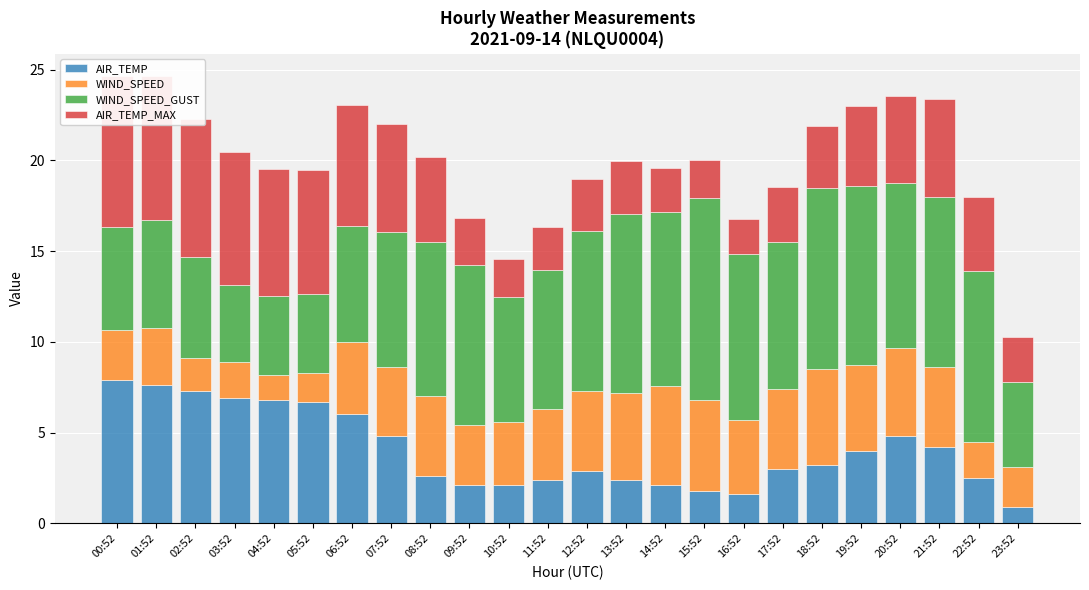

Which has a higher value, 13:52 or 08:52?

08:52